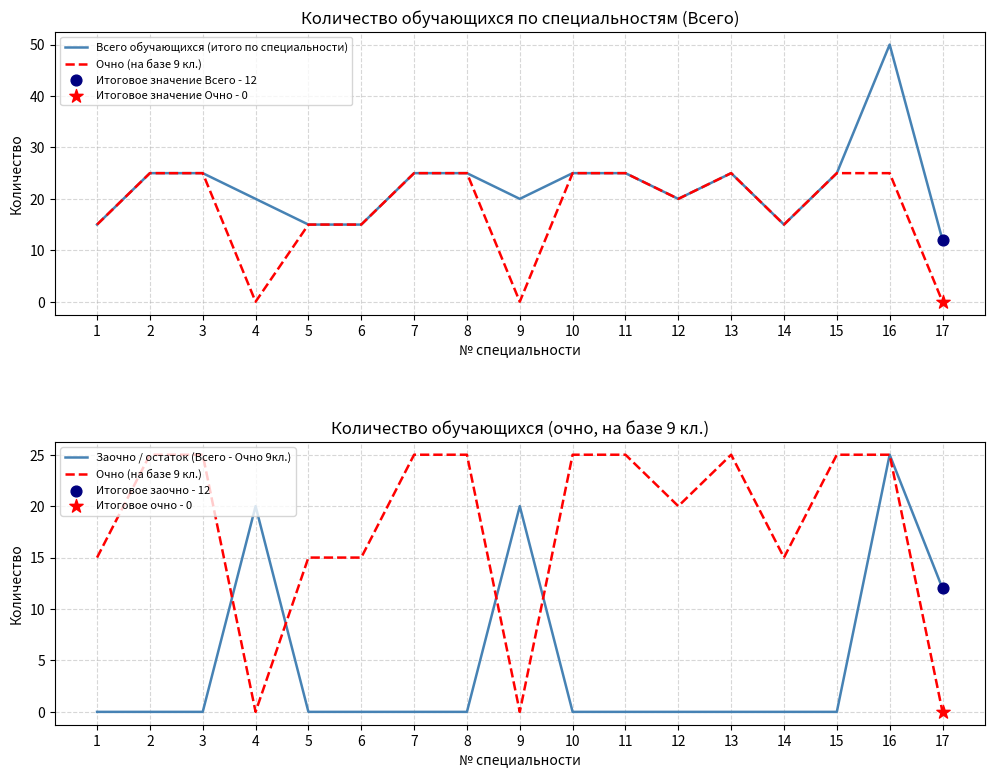

Which series contains the lowest Y value?

Очно (на базе 9 кл.)